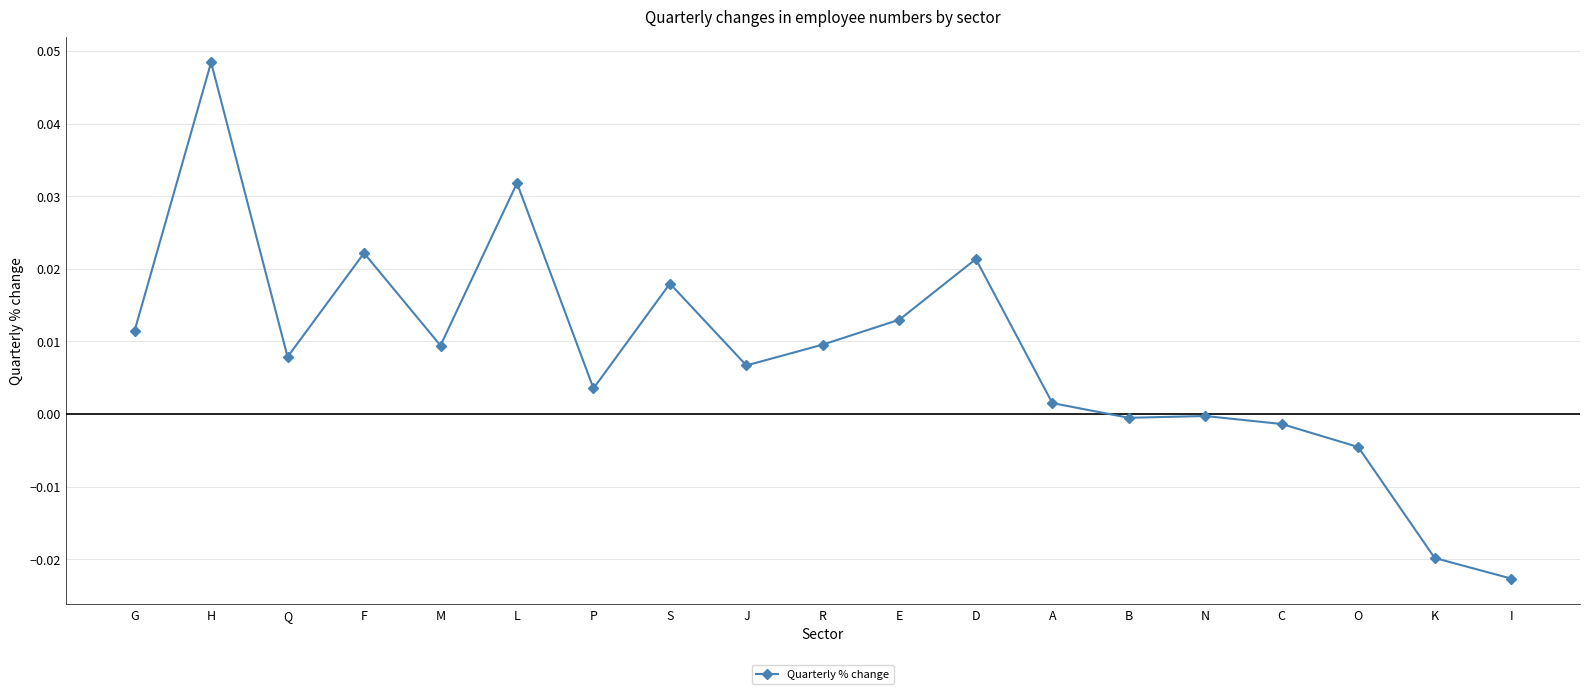

Where is the first local minimum?

Q